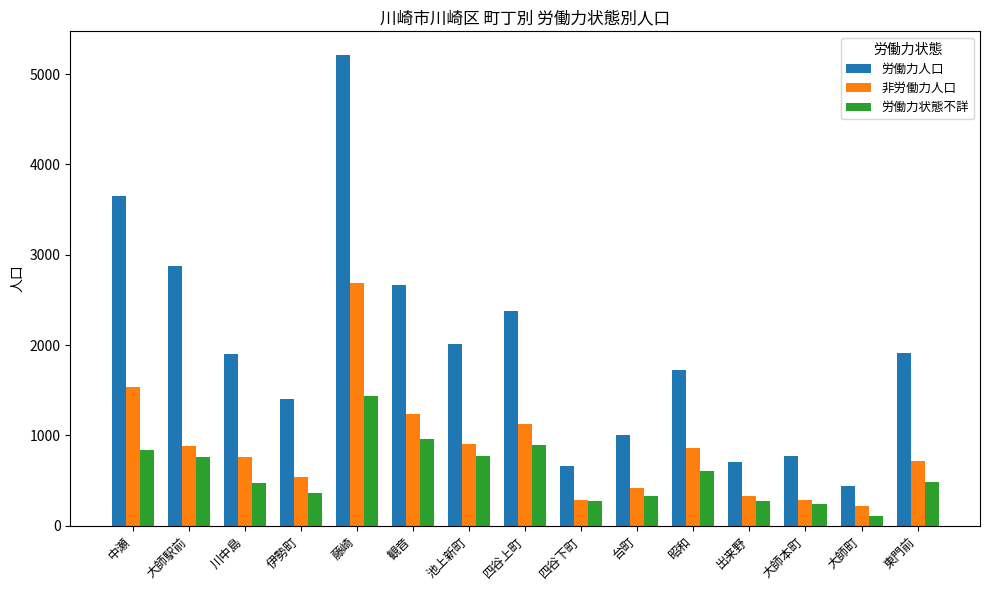

Which series changed the most between 藤崎 and 大師本町?

労働力人口